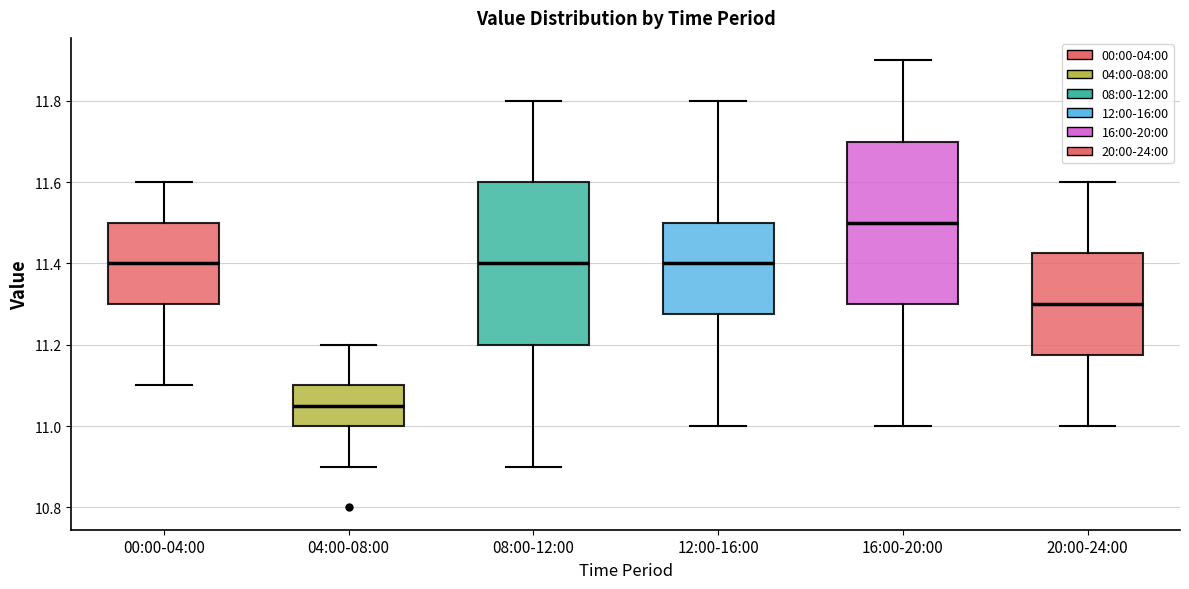

Where does the lower whisker of the box for 08:00-12:00 end on the y-axis? The values are not printed on the chart, so give them approximately, as read against the axis.

10.90